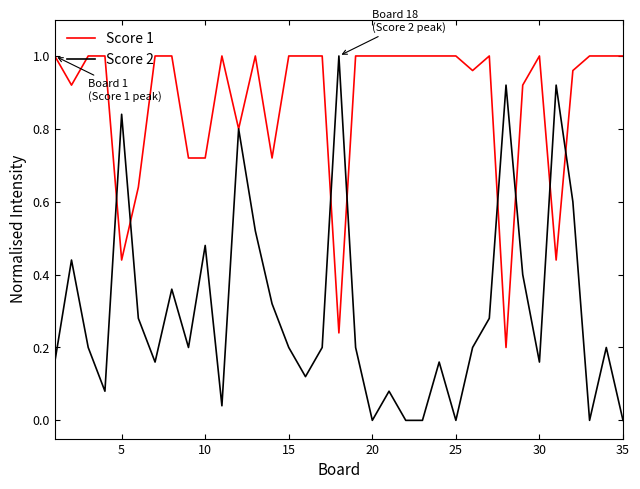

Which series has the largest total across all categories?

Score 1